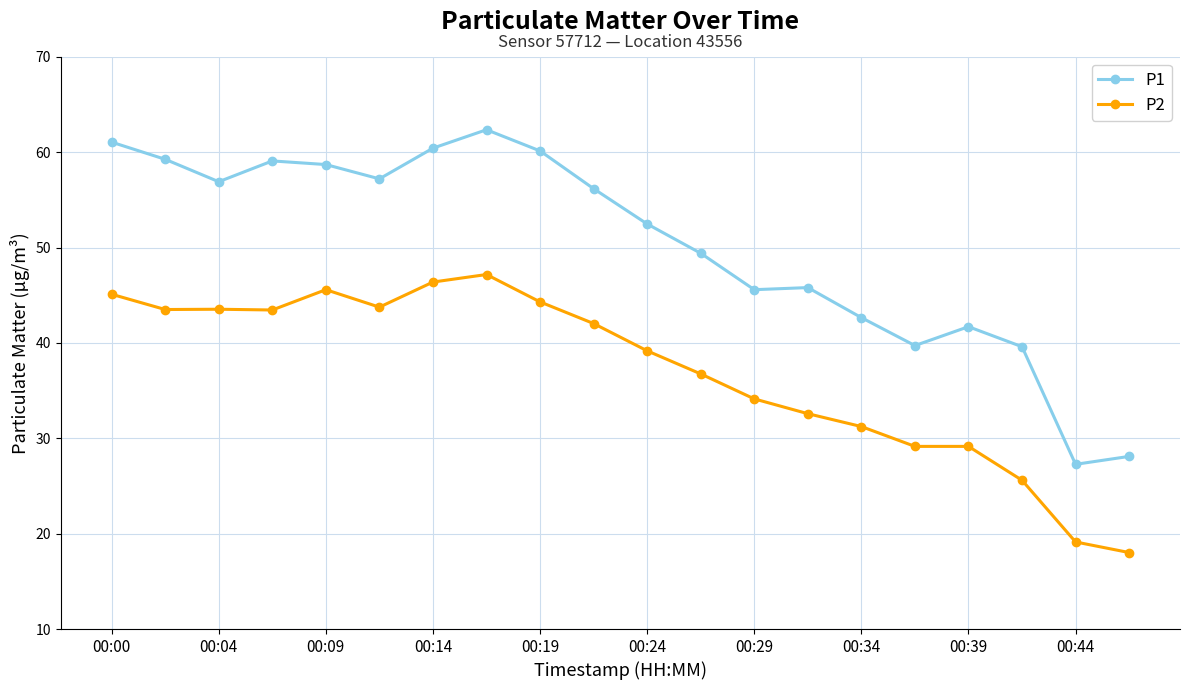

Rank the series by their average value, from lowest to highest.

P2, P1